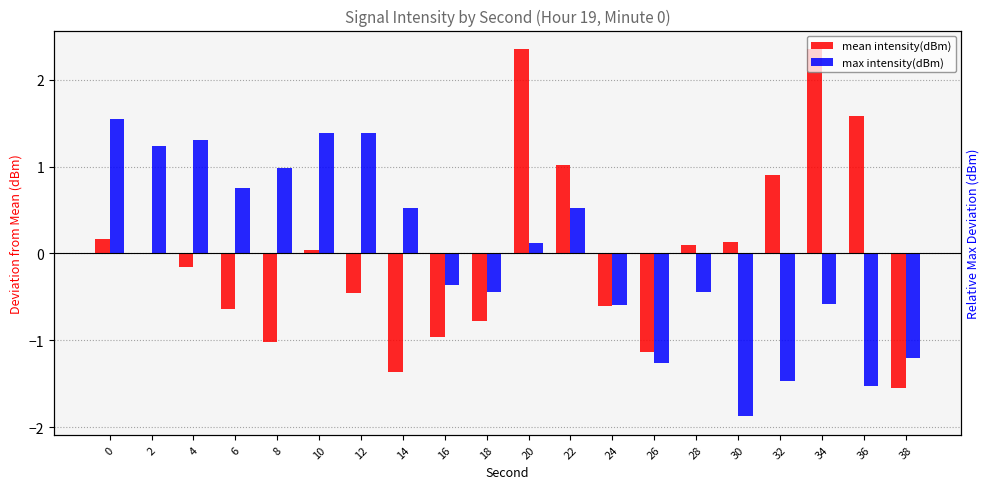

What is the difference between the maximum and minimum values in the mean intensity(dBm) series?

3.9